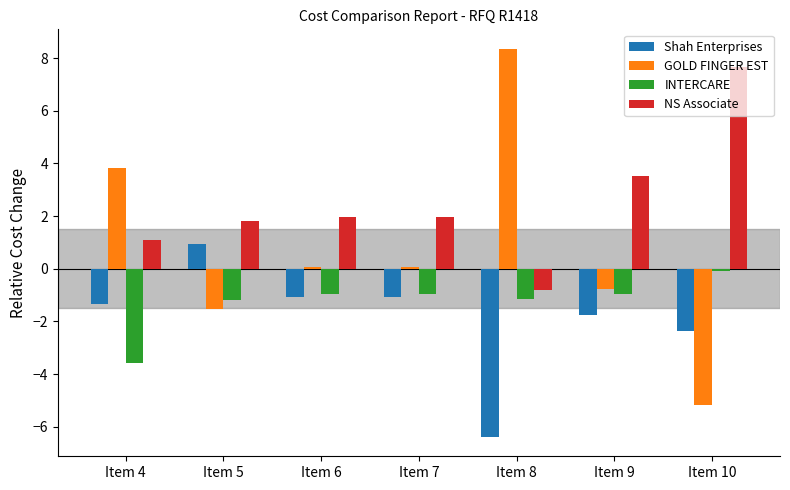

Is the value of GOLD FINGER EST at Item 5 greater than the value of INTERCARE at Item 5?

No